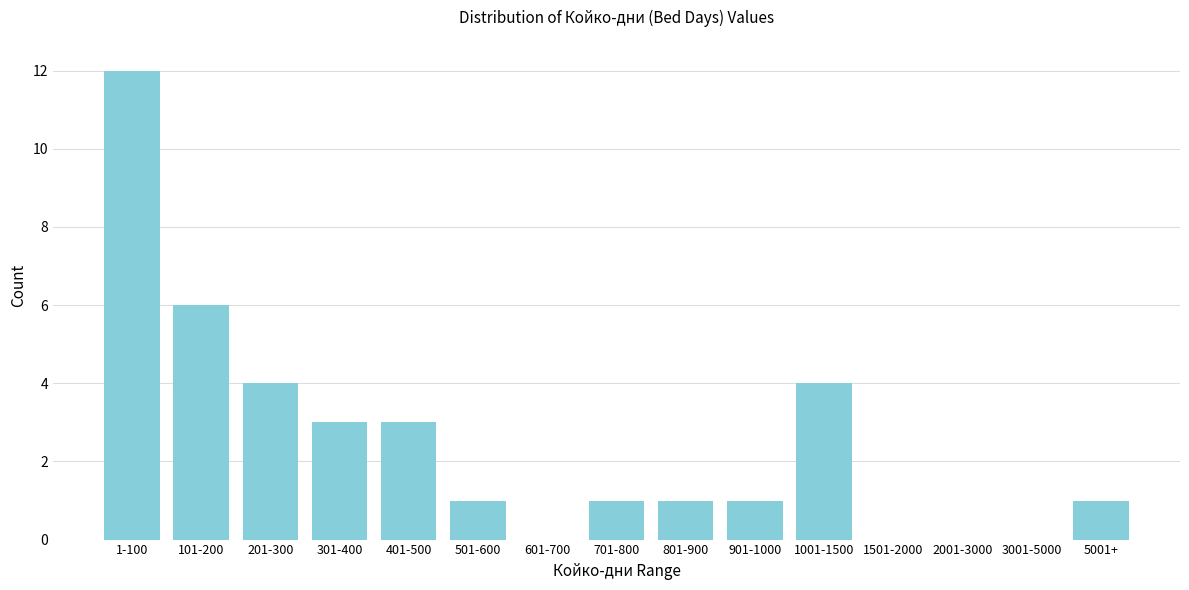

Reading right to left, list all the values displayed in this chart.

5001+=1	3001-5000=0	2001-3000=0	1501-2000=0	1001-1500=4	901-1000=1	801-900=1	701-800=1	601-700=0	501-600=1	401-500=3	301-400=3	201-300=4	101-200=6	1-100=12